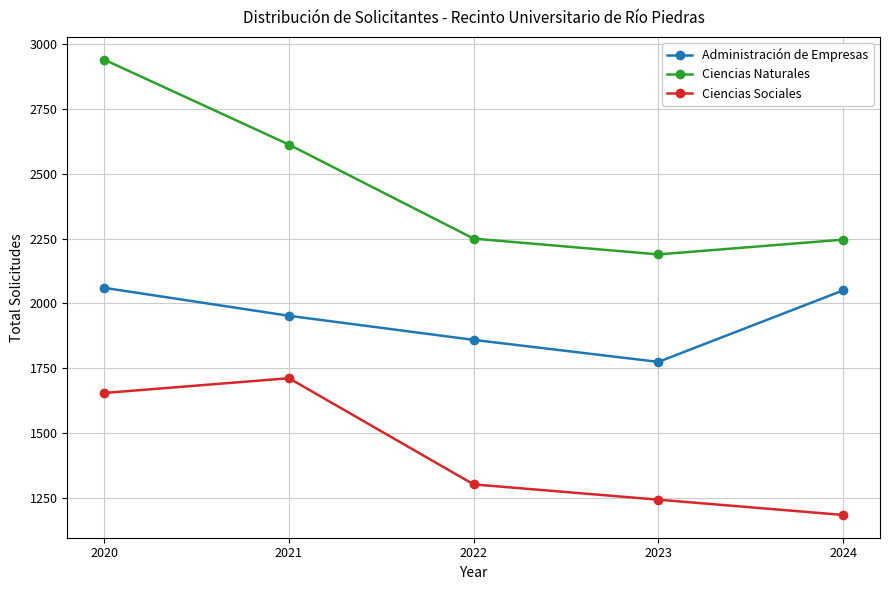

What is the average value of the Ciencias Naturales series?

2448